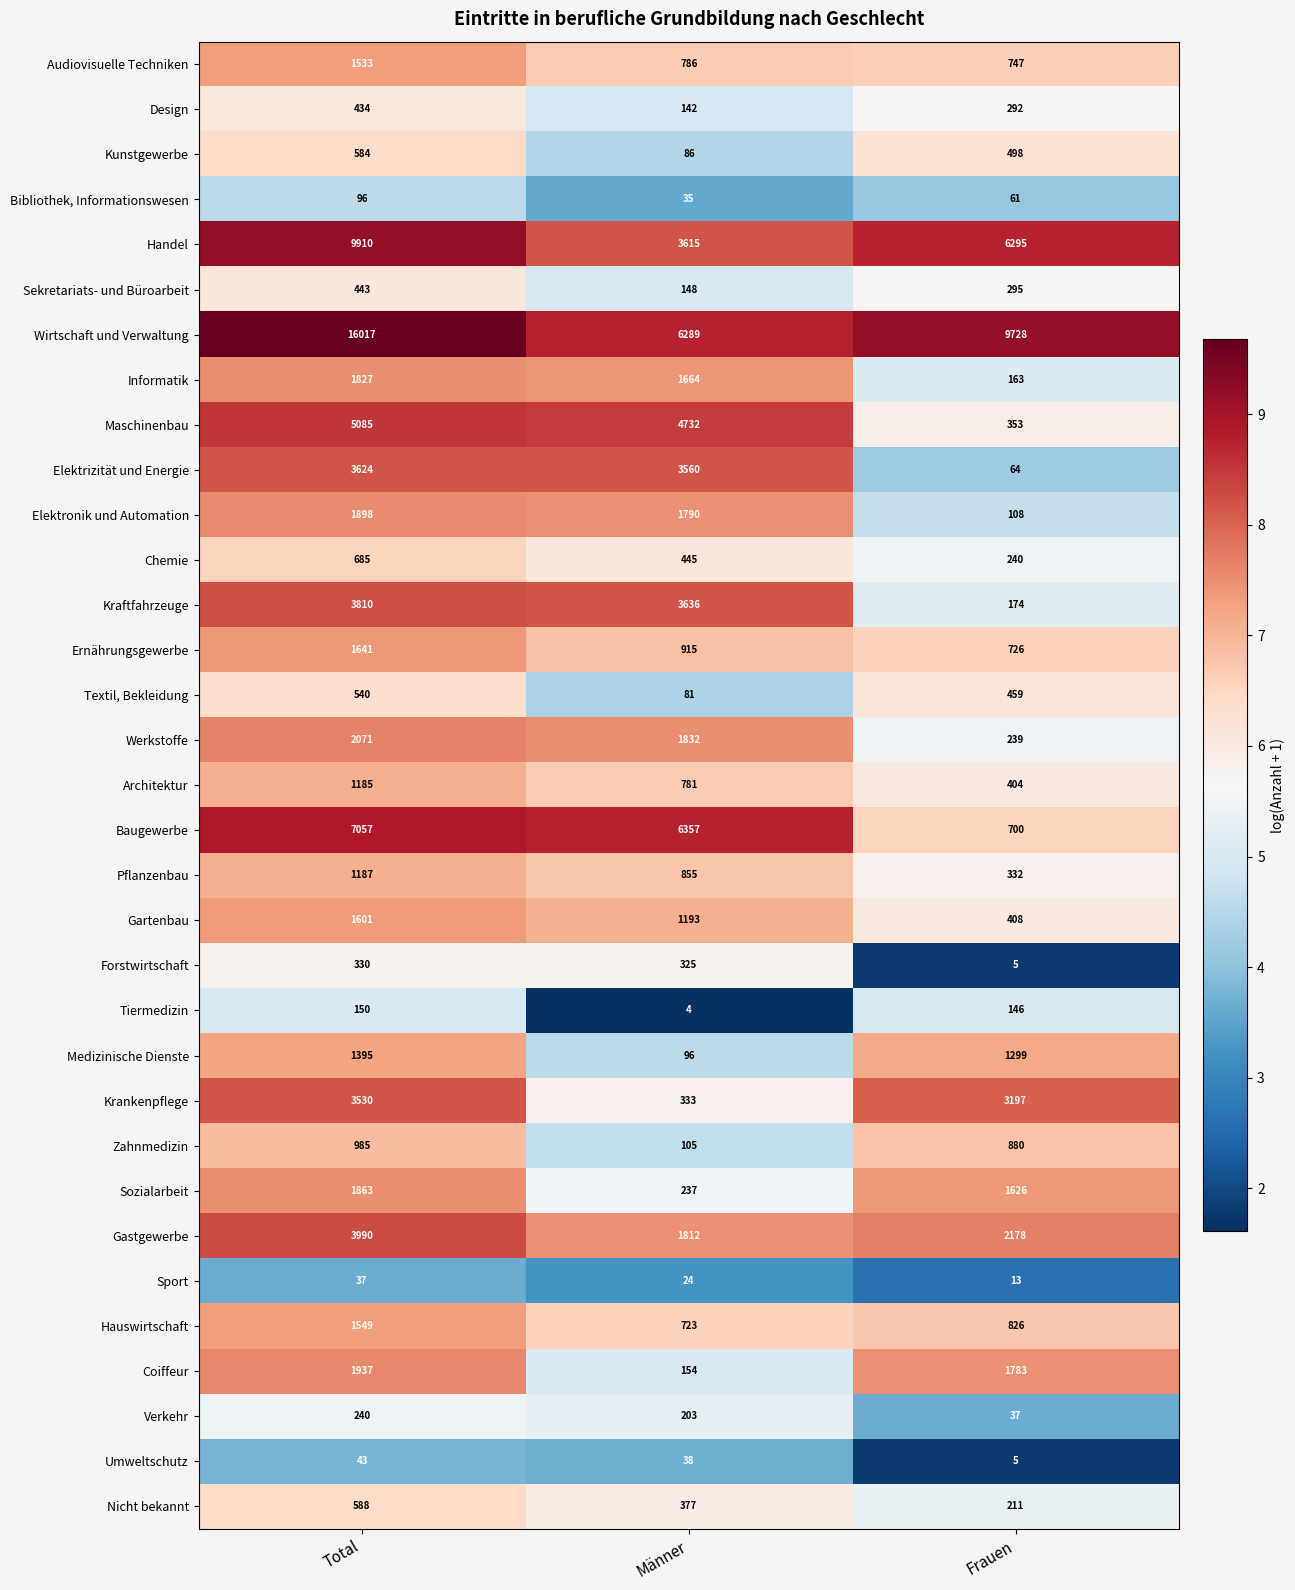

Which category has the lowest value in the Audiovisuelle Techniken series?

Frauen